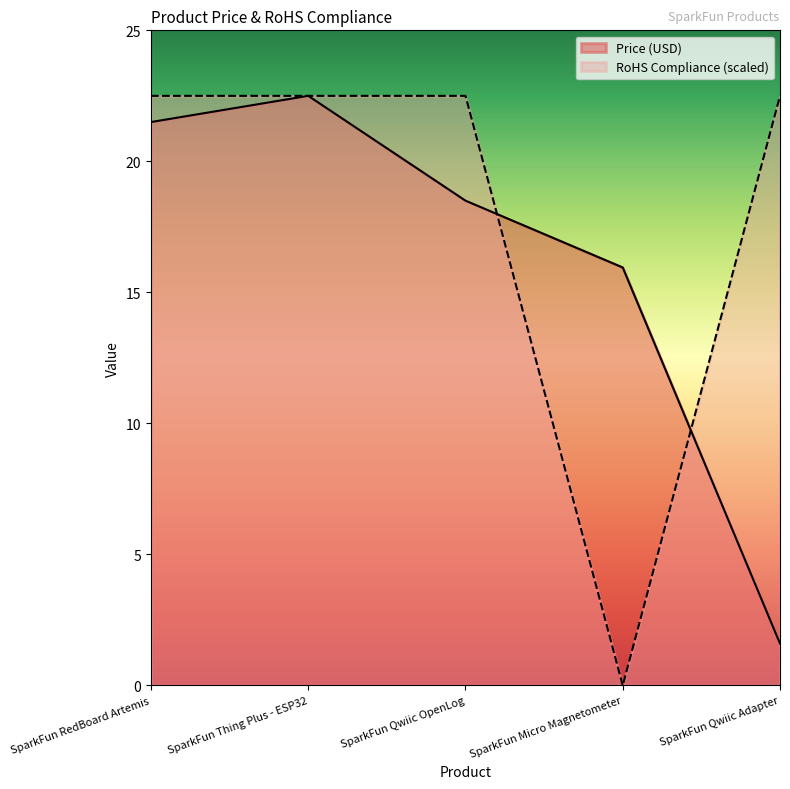

Which series has the widest spread of values?

RoHS Compliance (scaled)